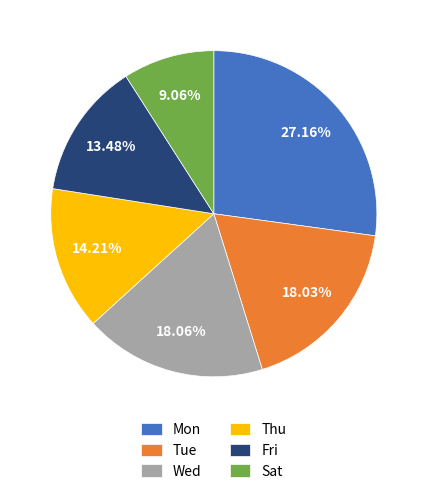

To the nearest percent, what portion does Tue represent?

18%